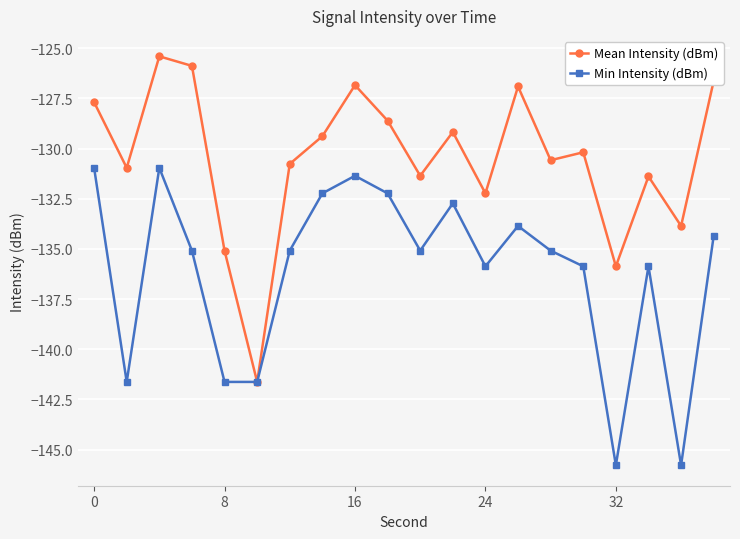

What is the greatest value displayed?

-125.4